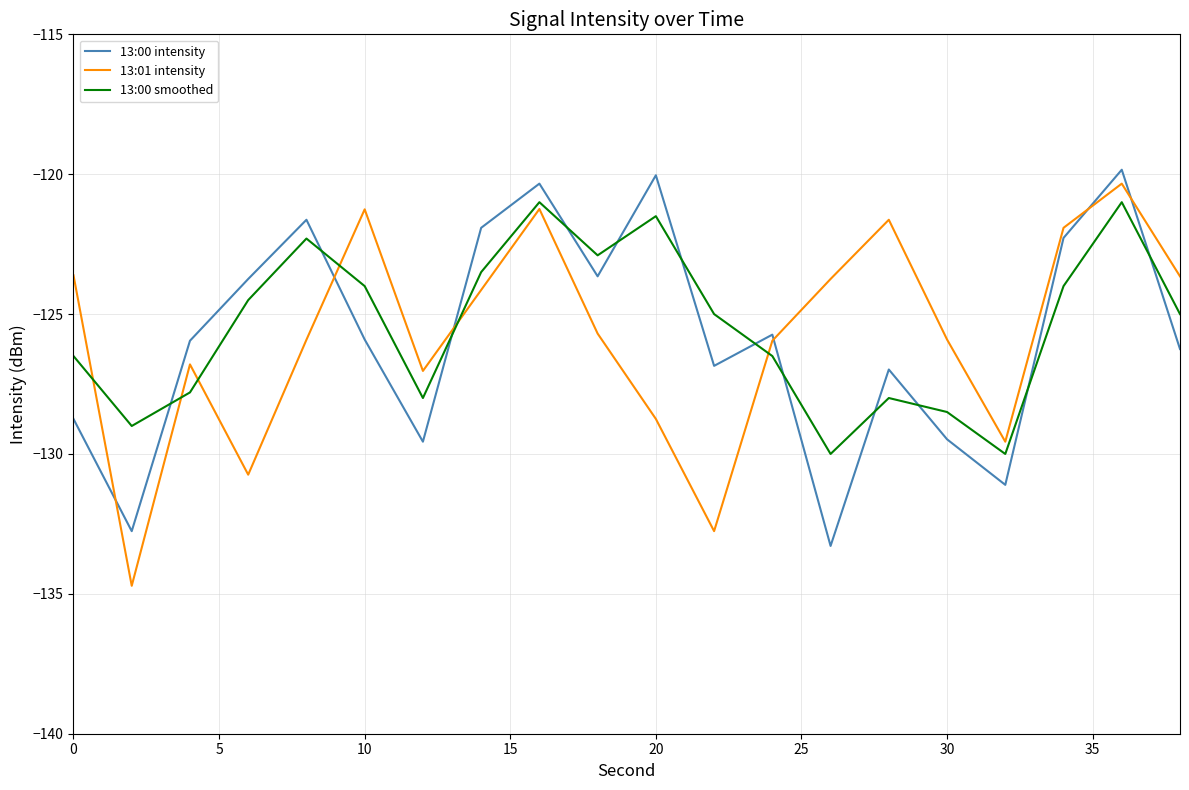

What is the lowest value of the 13:00 intensity series?

-133.3